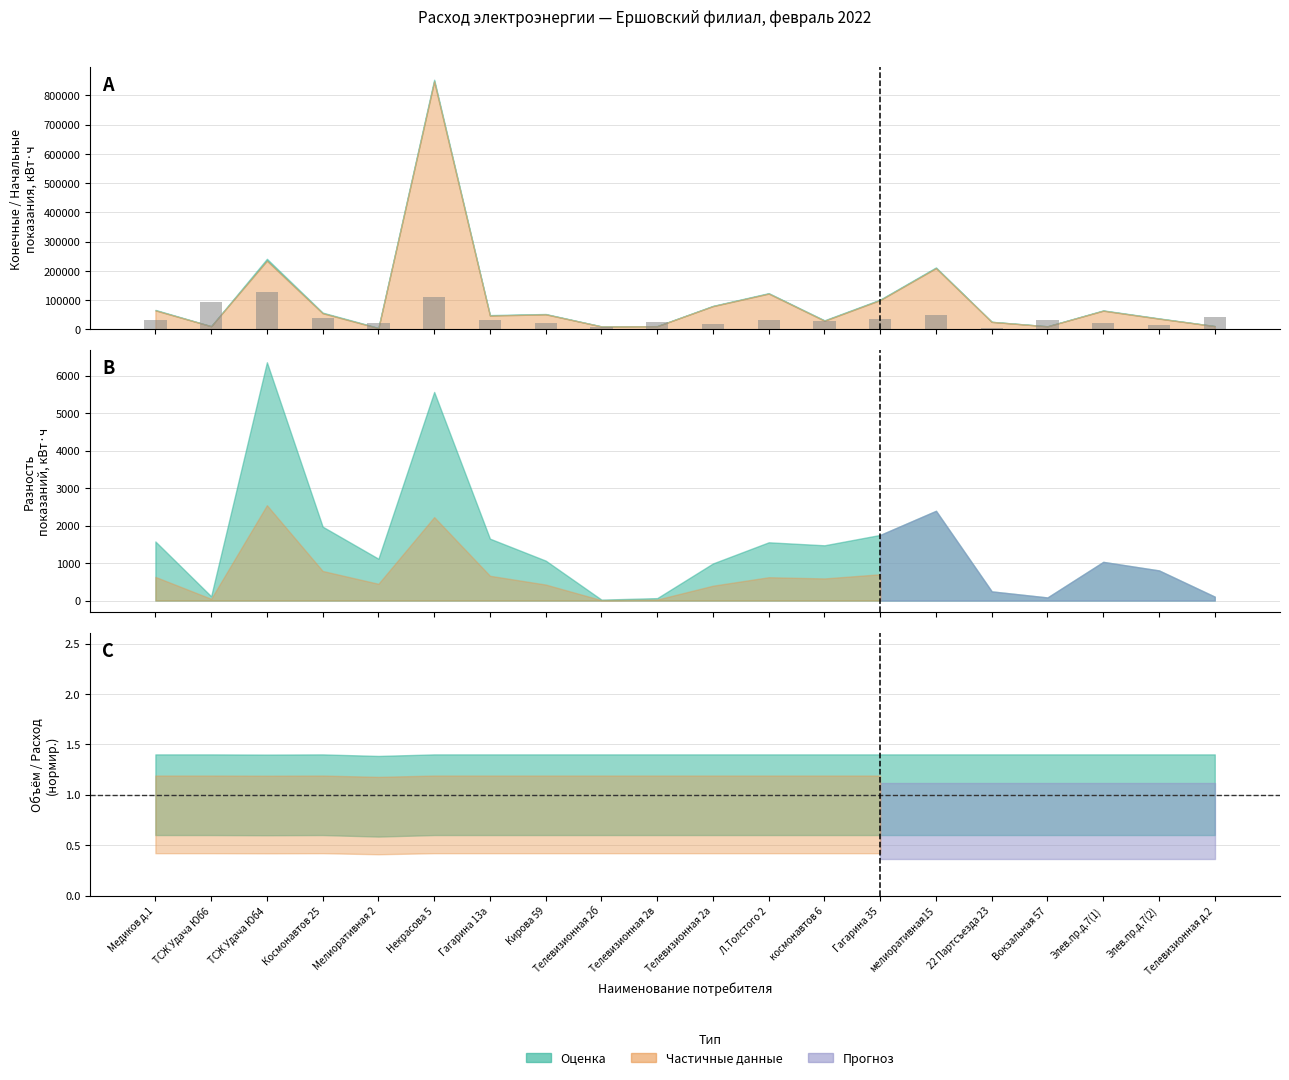

What is the difference between the values at Медиков д.1 and ТСЖ Удача Юб4?

96335.2